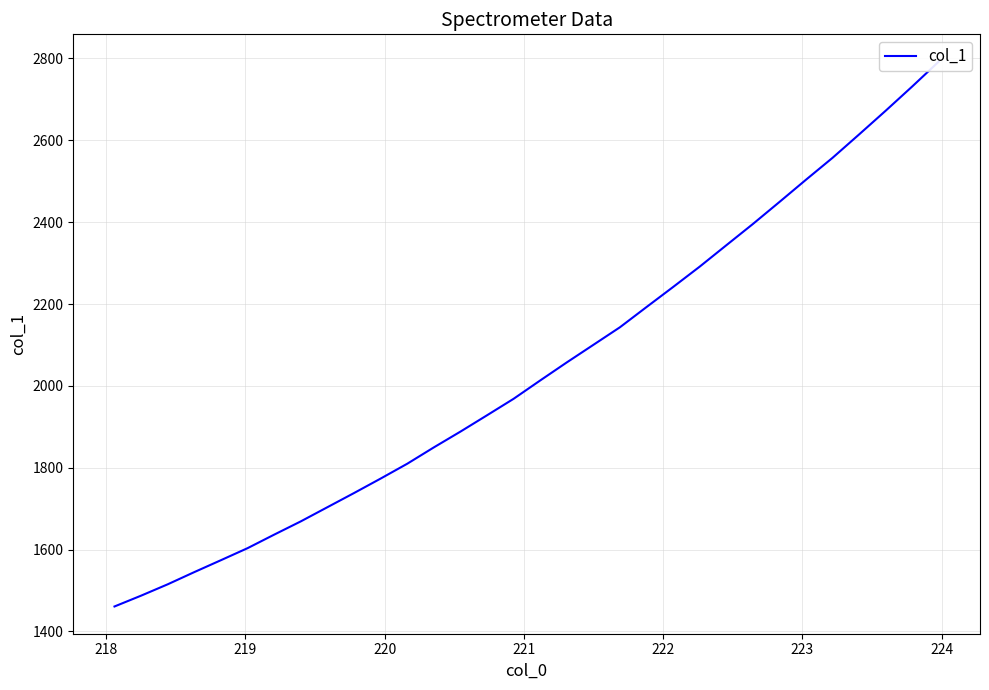

How many data points are less than 2013?

16